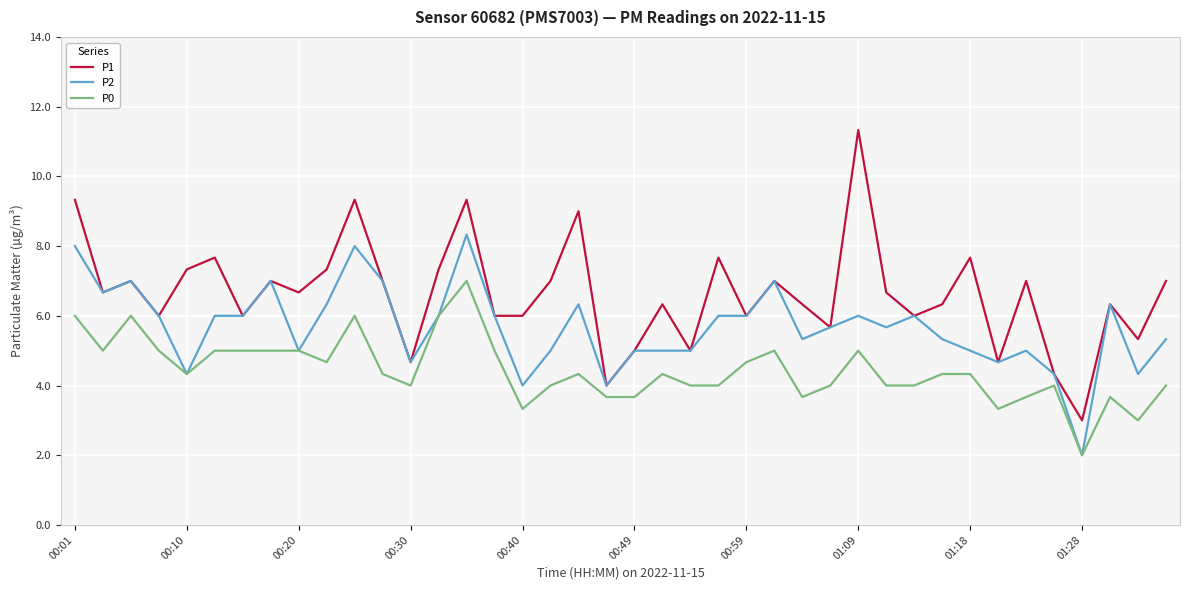

How many values in the P2 series are below 6?

20